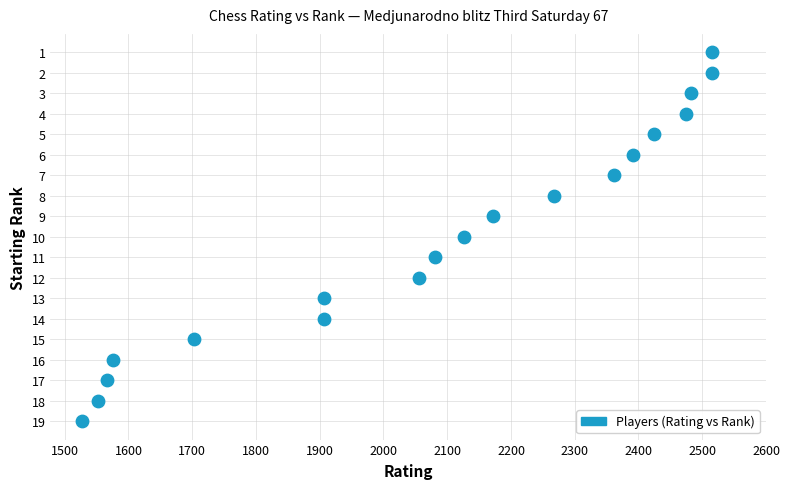

What is the range of Y values (max minus min)?

18